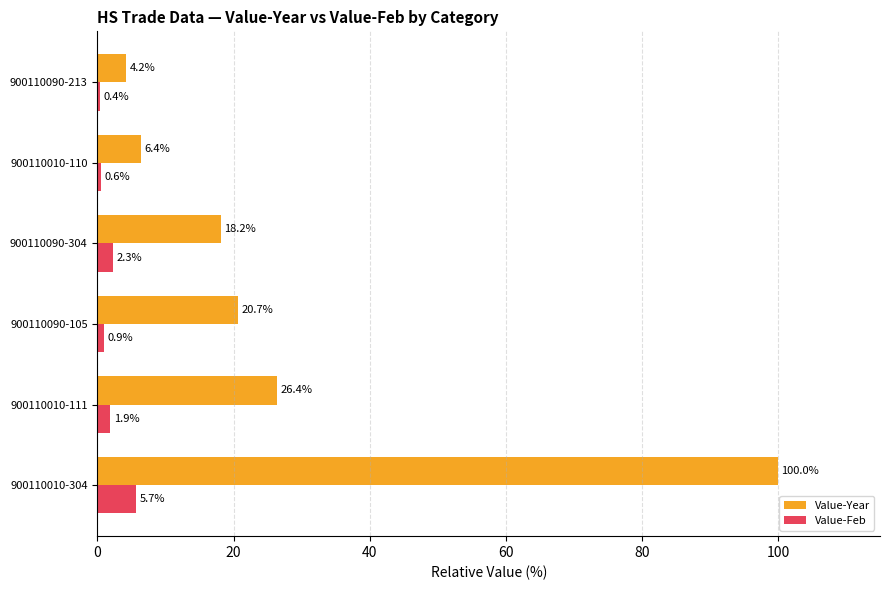

What is the difference between the maximum and minimum values in the Value-Feb series?

5.3